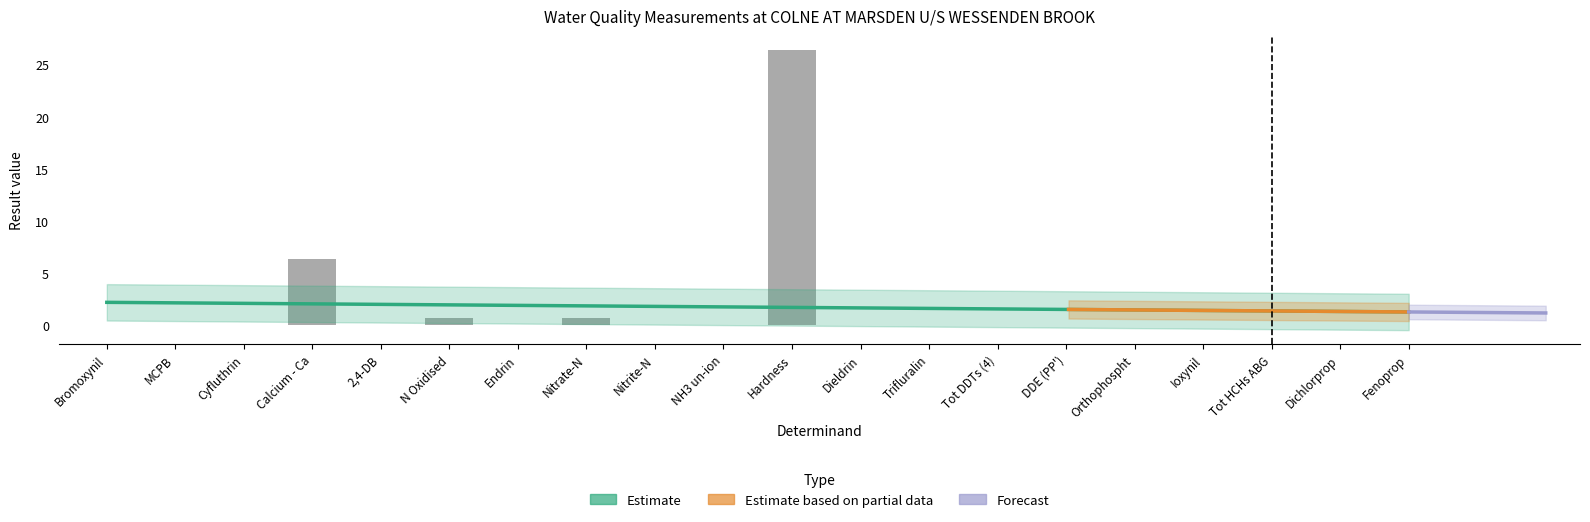

Reading left to right, list all the values displayed in this chart.

0.0	0.0	0.0	6.3	0.0	0.7	0.0	0.7	0.0	0.0	26.4	0.0	0.0	0.0	0.0	0.0	0.0	0.0	0.0	0.0